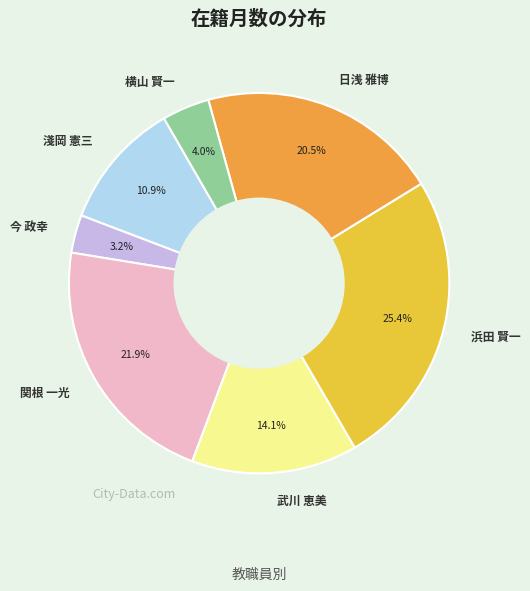

How many segments does this pie chart have?

7